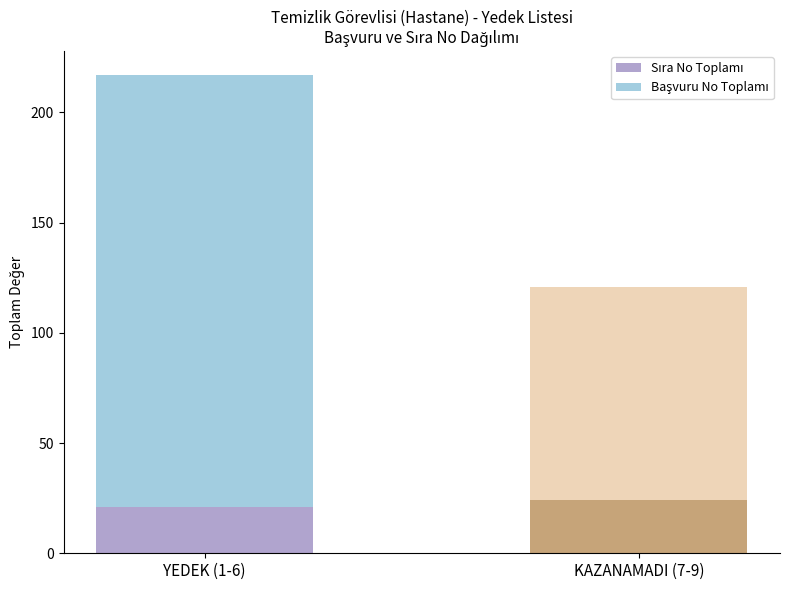

At which category is the sum across all series the highest?

YEDEK (1-6)